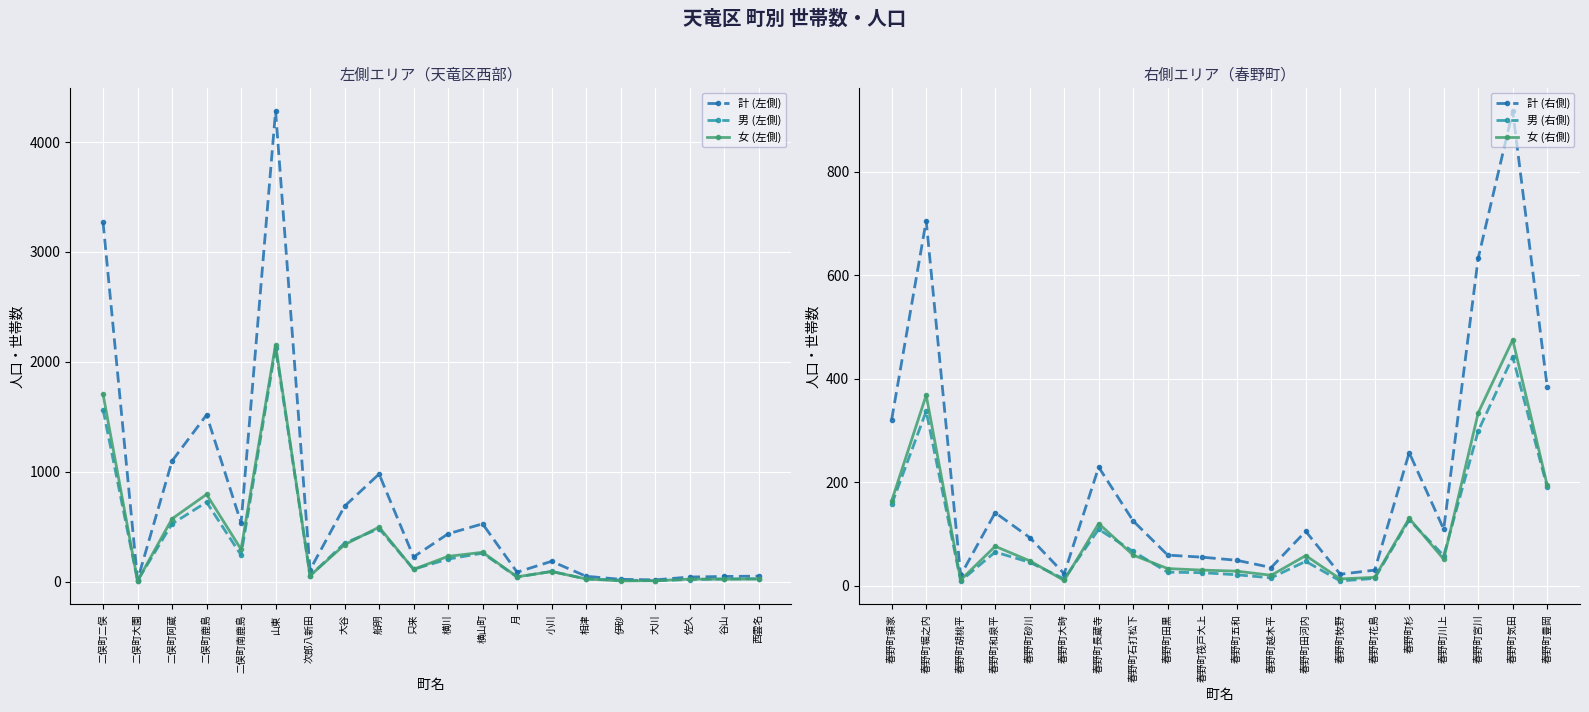

At which label does 女 (右側) reach its peak?

春野町気田